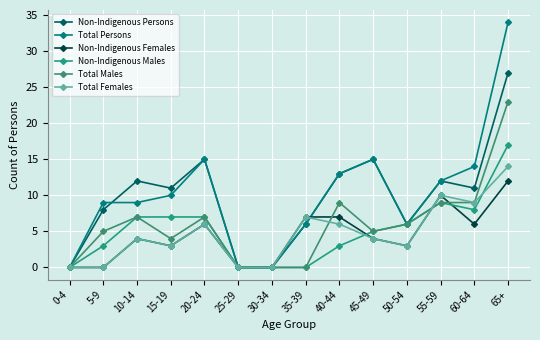

Rank the categories by Non-Indigenous Males value from highest to lowest.

65+, 55-59, 60-64, 10-14, 15-19, 20-24, 50-54, 45-49, 5-9, 40-44, 0-4, 25-29, 30-34, 35-39